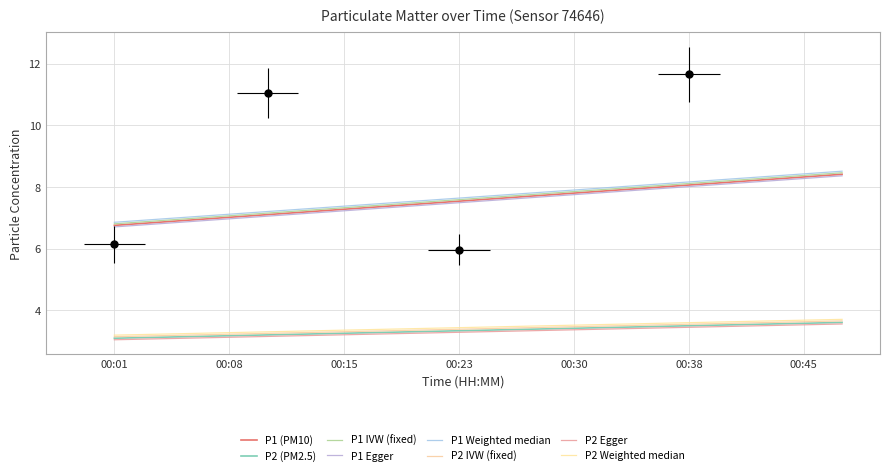

What is the total value across all series at 00:38?

16.1